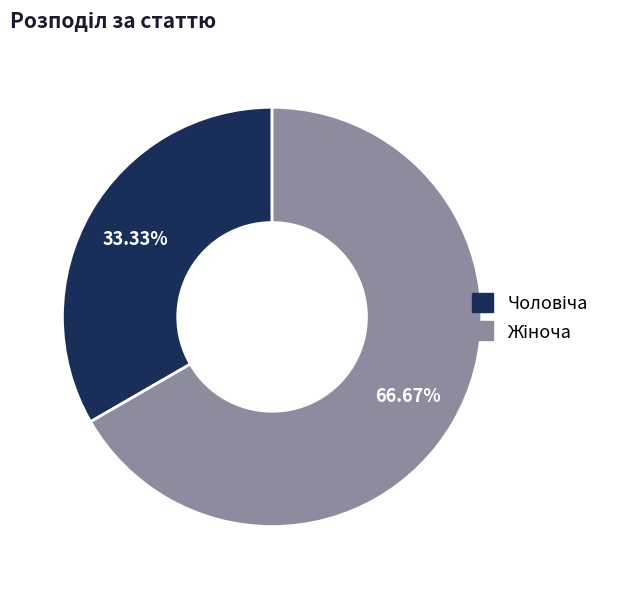

Is there any slice that represents more than half of the pie?

Yes